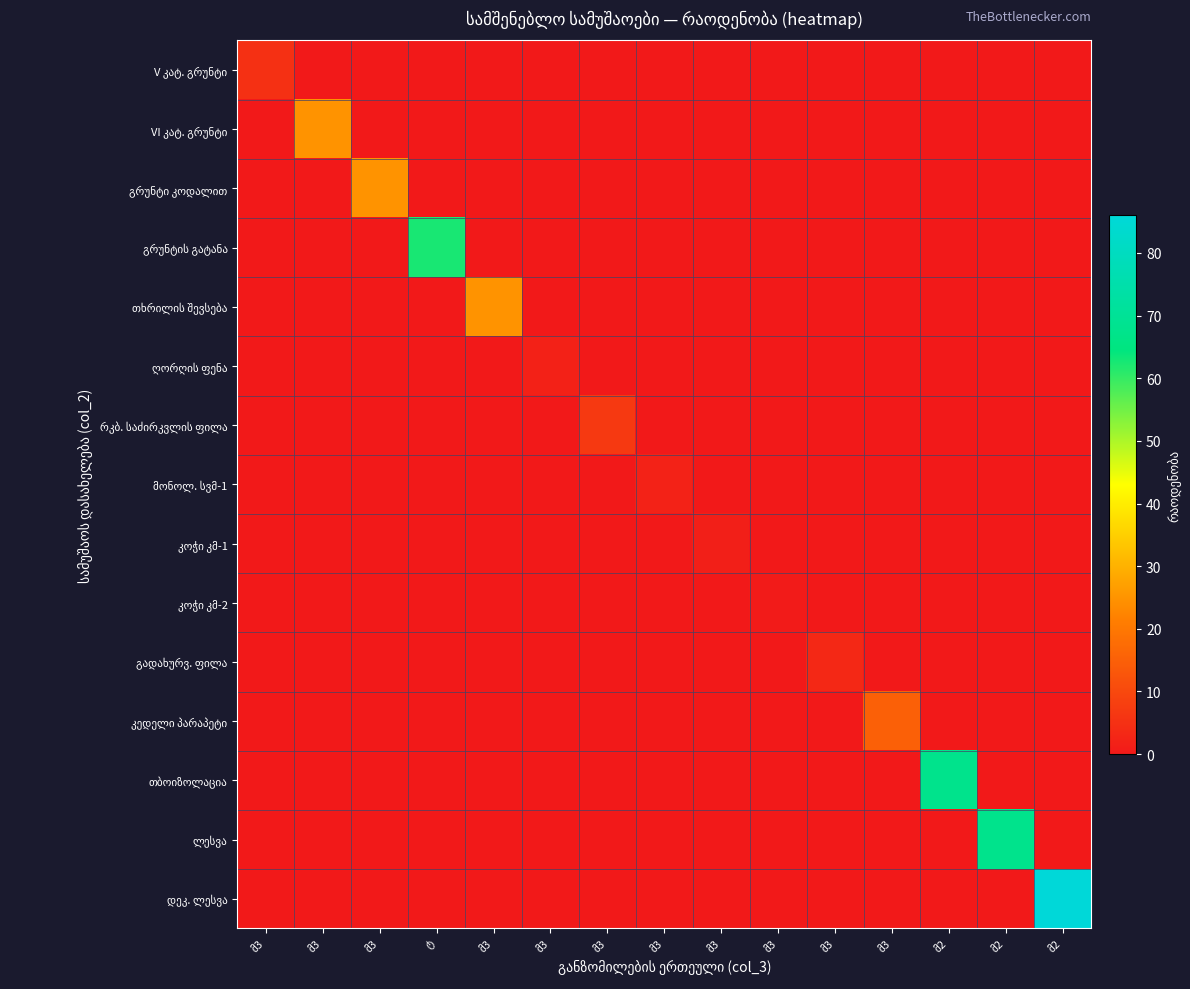

The value of კედელი პარაპეტი at მ2 is 9.8. True or false?

False